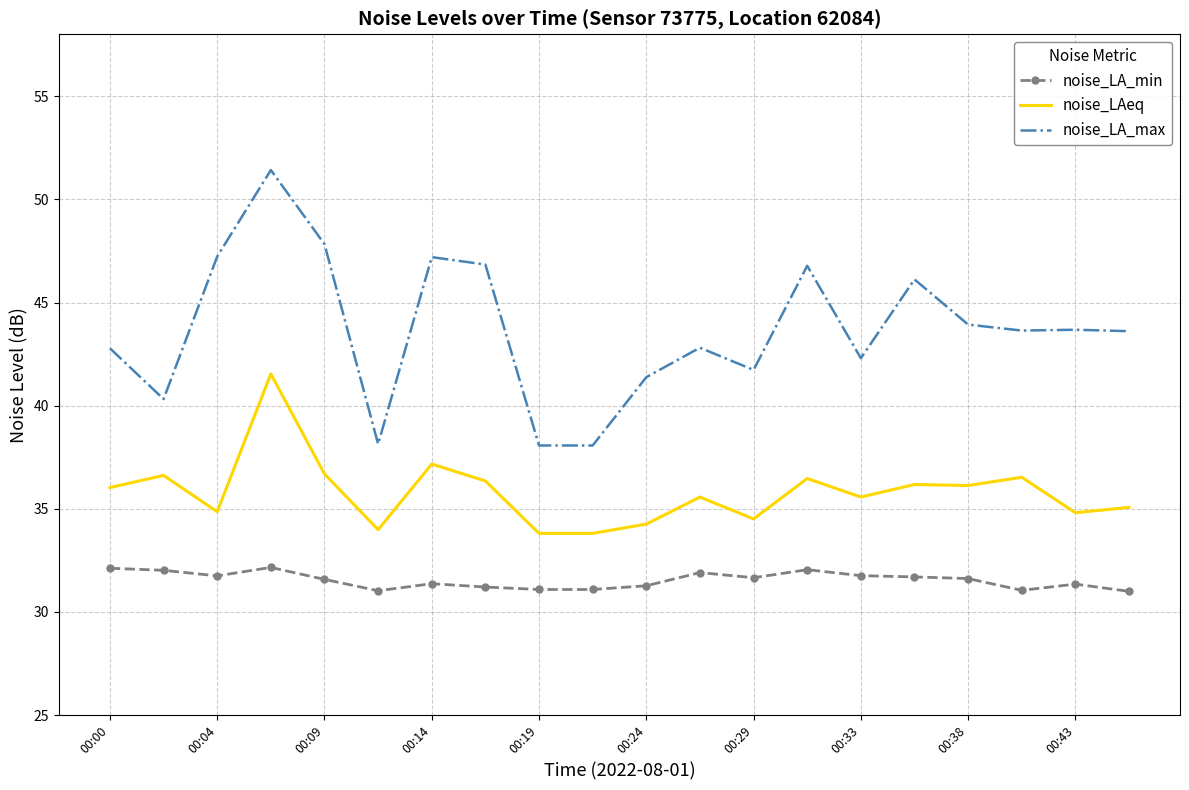

What is the greatest value displayed?

51.4